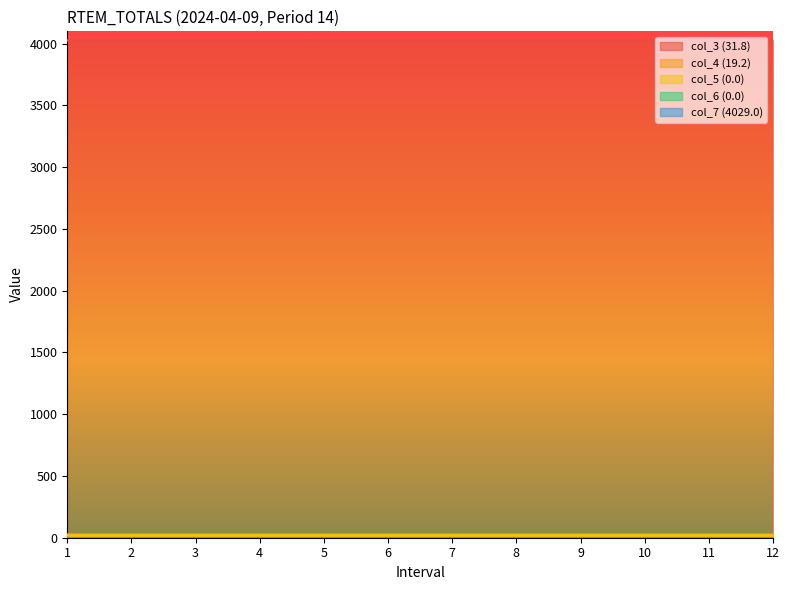

True or false: col_4 (19.2) and col_6 (0.0) intersect in this chart.

False